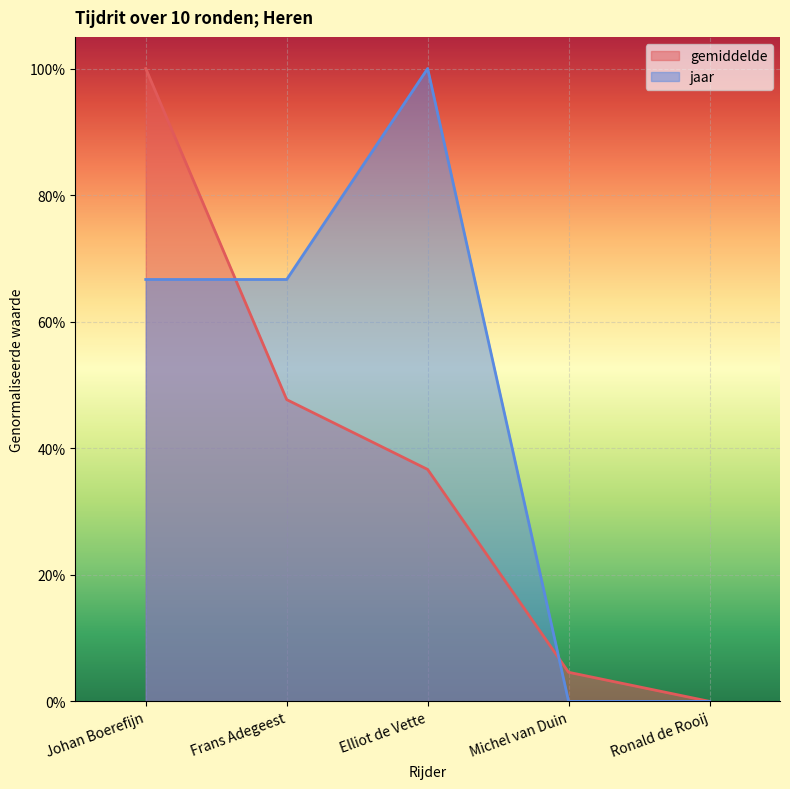

Which series changed the most between Frans Adegeest and Michel van Duin?

jaar